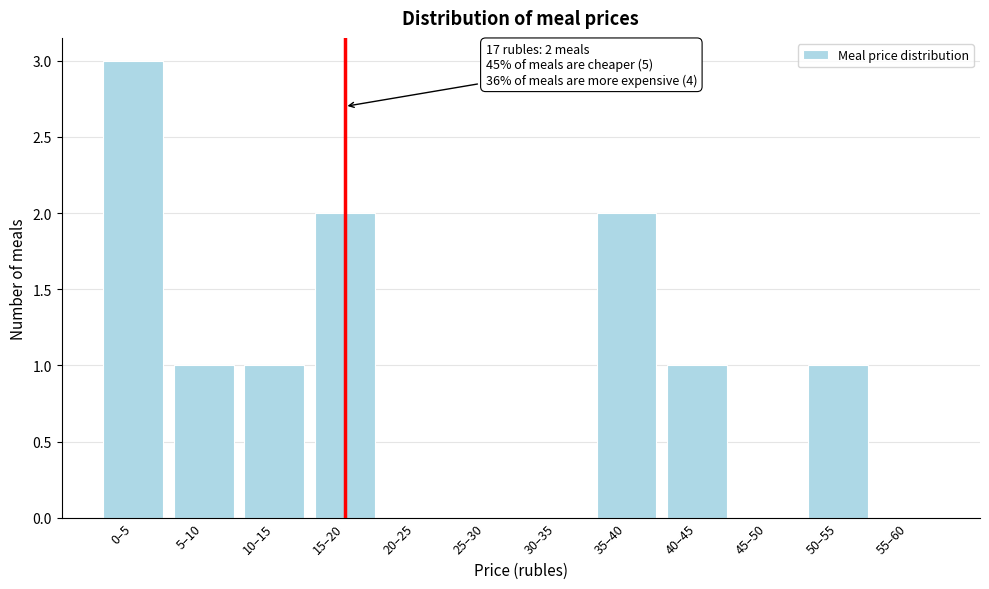

Reading right to left, what are all the values shown in this chart?

55–60=0	50–55=1	45–50=0	40–45=1	35–40=2	30–35=0	25–30=0	20–25=0	15–20=2	10–15=1	5–10=1	0–5=3